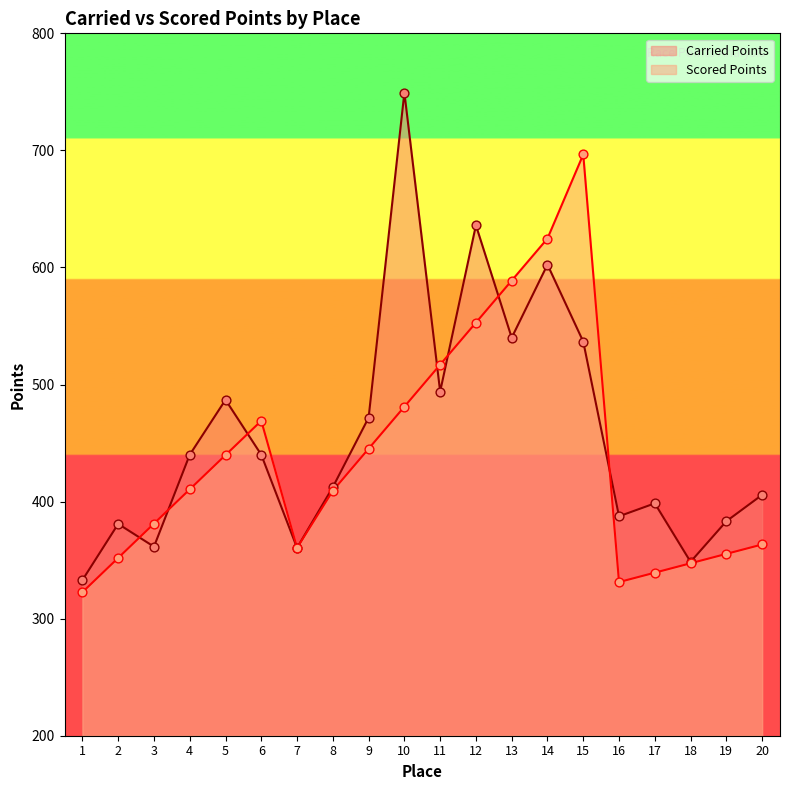

At which category is the sum across all series the highest?

15